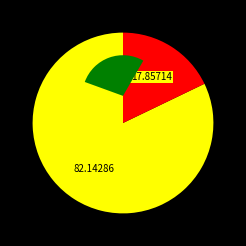

To the nearest percent, what is the difference between the largest and smallest slice percentages?

64%